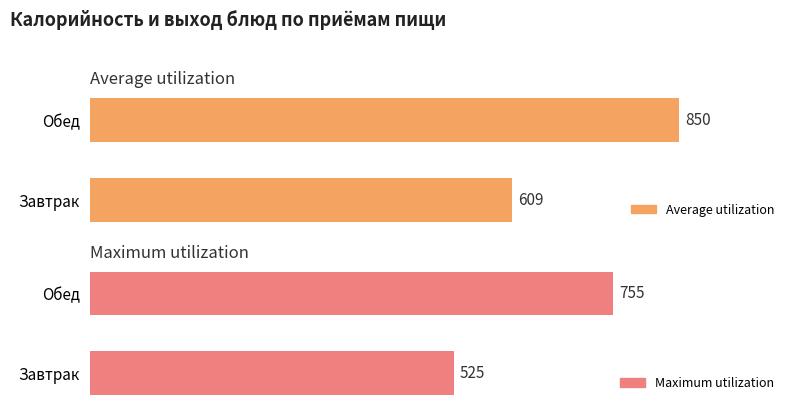

What are all the series names shown in the legend?

Average utilization, Maximum utilization